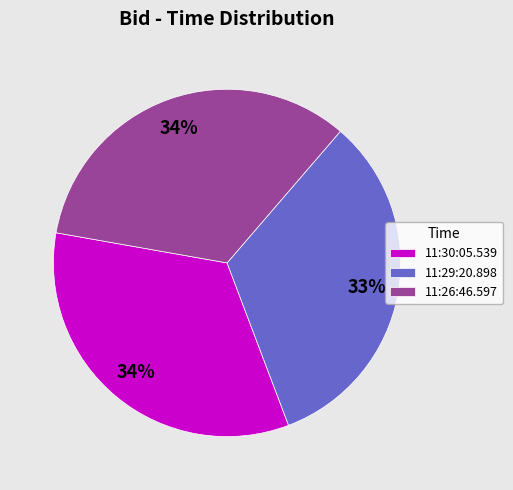

The 11:30:05.539 slice represents 34% of the pie. True or false?

True